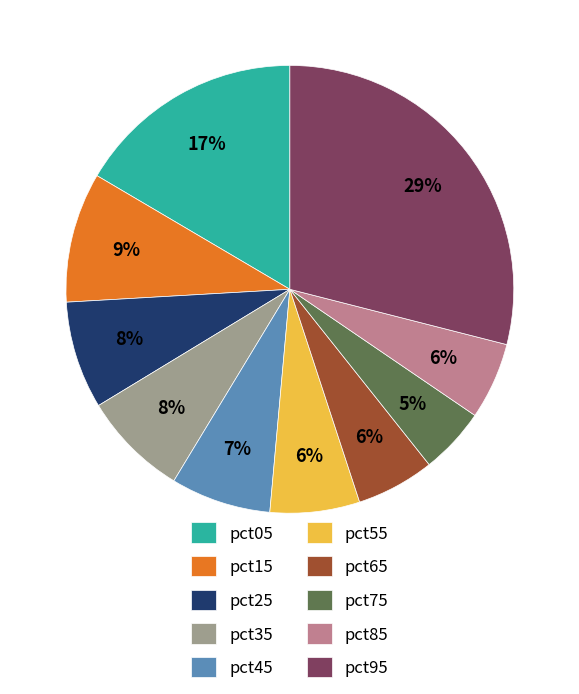

Combined, do pct25 and pct75 account for over 50%?

No